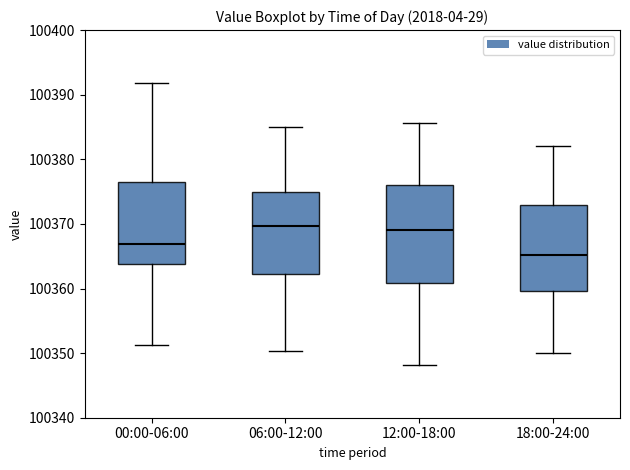

Where does the upper whisker of the box for 12:00-18:00 end on the y-axis? The values are not printed on the chart, so give them approximately, as read against the axis.

100386